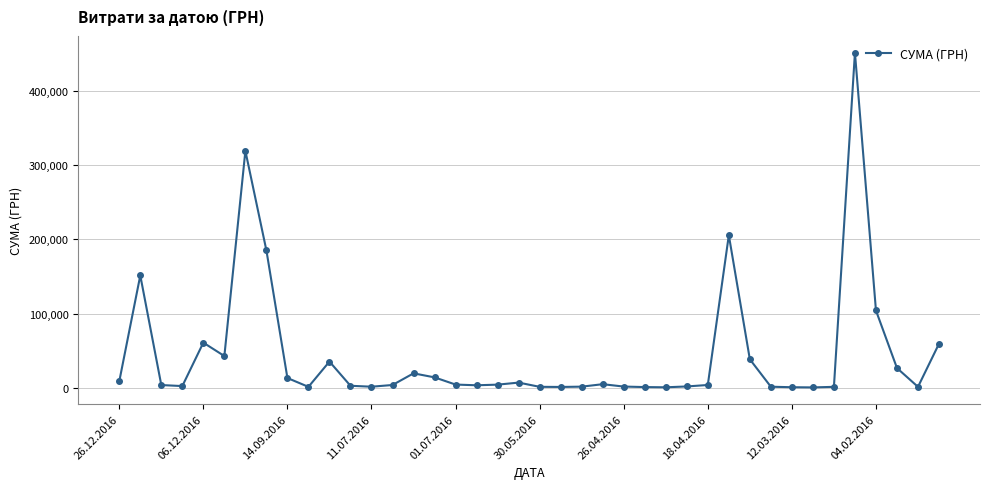

What is the difference between the maximum and minimum values?

451850.0